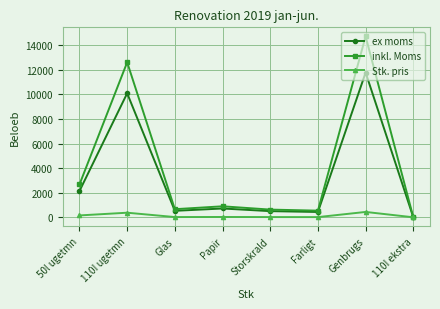

True or false: ex moms has a value of -5438.9 at 110I ekstra.

False